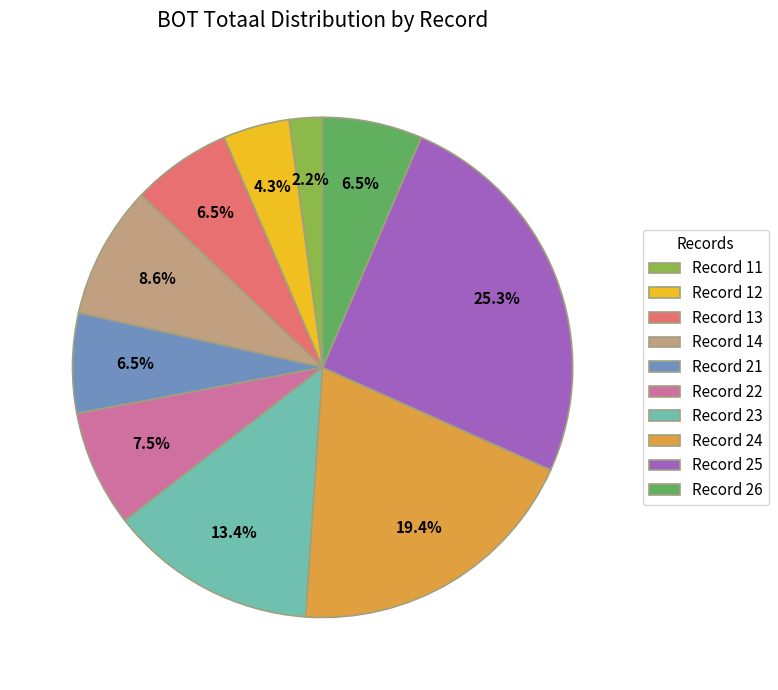

How much of the chart is everything except Record 13?

93.5%